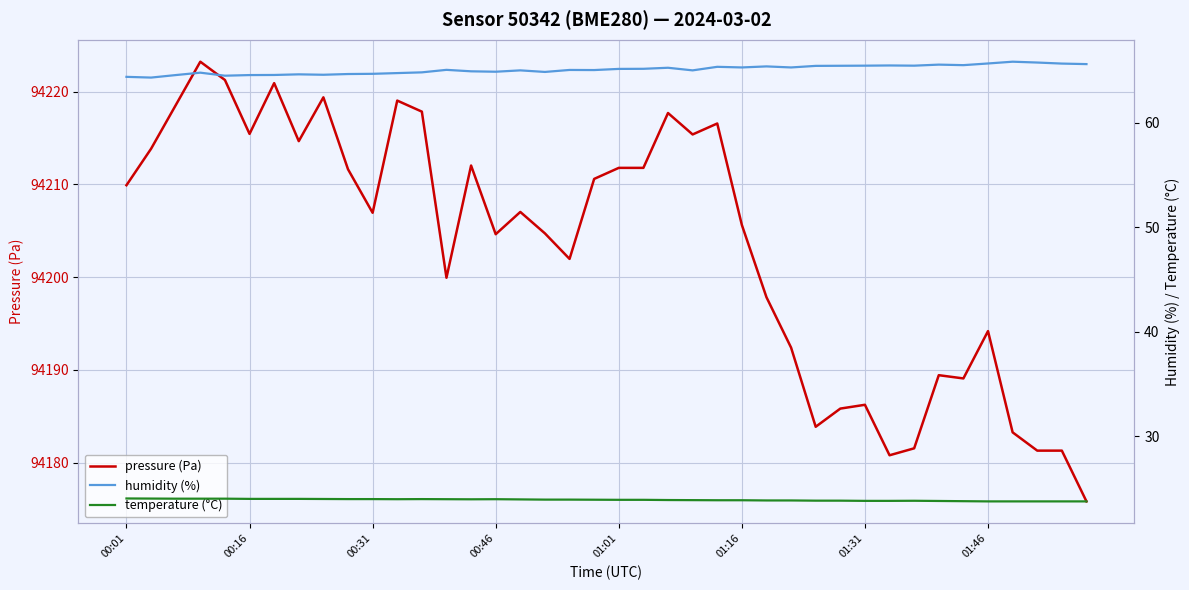

Reading right to left, list all the values displayed in this chart.

pressure (Pa): 94175.8	94181.3	94181.3	94183.3	94194.2	94189.1	94189.4	94181.6	94180.8	94186.2	94185.8	94183.9	94192.4	94197.8	94205.6	94216.6	94215.4	94217.7	94211.8	94211.8	94210.6	94202.0	94204.7	94207.0	94204.6	94212.0	94199.9	94217.8	94219.0	94206.9	94211.6	94219.4	94214.7	94220.9	94215.4	94221.2	94223.2	94218.5	94213.8	94209.9
humidity (%): 65.6	65.7	65.8	65.9	65.7	65.5	65.6	65.5	65.5	65.5	65.5	65.5	65.3	65.4	65.3	65.4	65.0	65.3	65.2	65.2	65.1	65.1	64.9	65.0	64.9	64.9	65.1	64.8	64.8	64.7	64.7	64.6	64.7	64.6	64.6	64.5	64.8	64.6	64.3	64.4
temperature (°C): 23.8	23.8	23.8	23.8	23.8	23.8	23.8	23.8	23.8	23.8	23.8	23.8	23.9	23.9	23.9	23.9	23.9	23.9	23.9	23.9	23.9	23.9	23.9	24.0	24.0	24.0	24.0	24.0	24.0	24.0	24.0	24.0	24.0	24.0	24.0	24.0	24.0	24.0	24.0	24.1